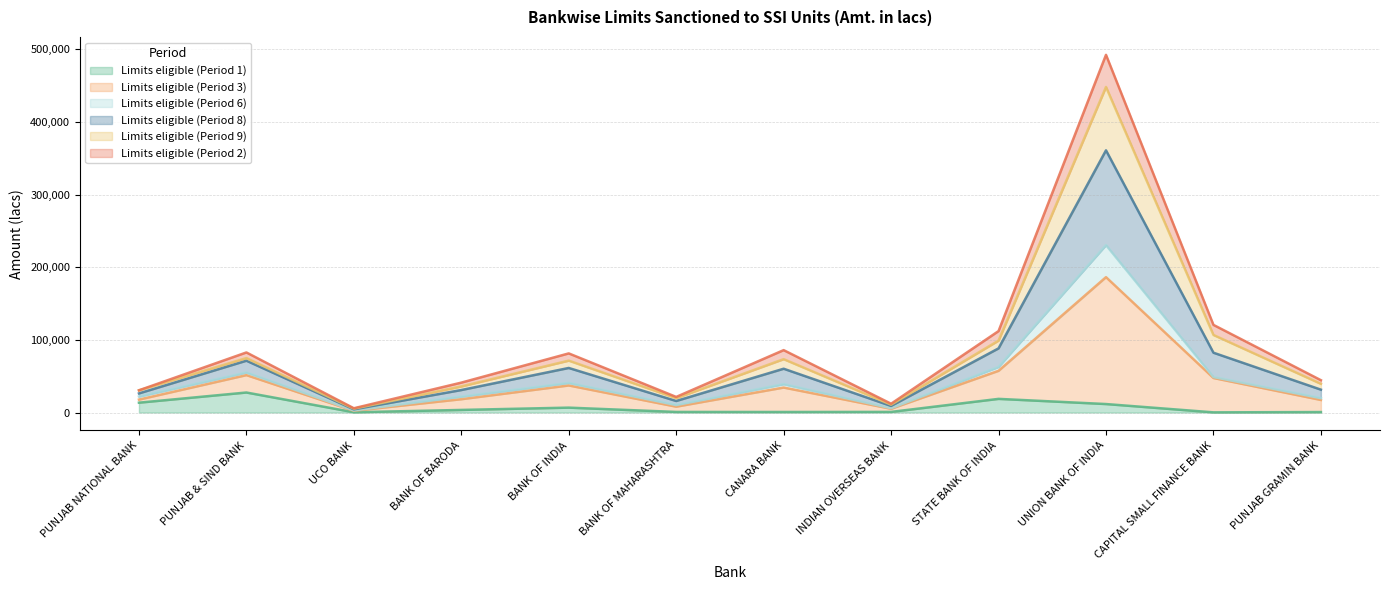

What are all the series names shown in the legend?

Limits eligible (Period 1), Limits eligible (Period 3), Limits eligible (Period 6), Limits eligible (Period 8), Limits eligible (Period 9), Limits eligible (Period 2)